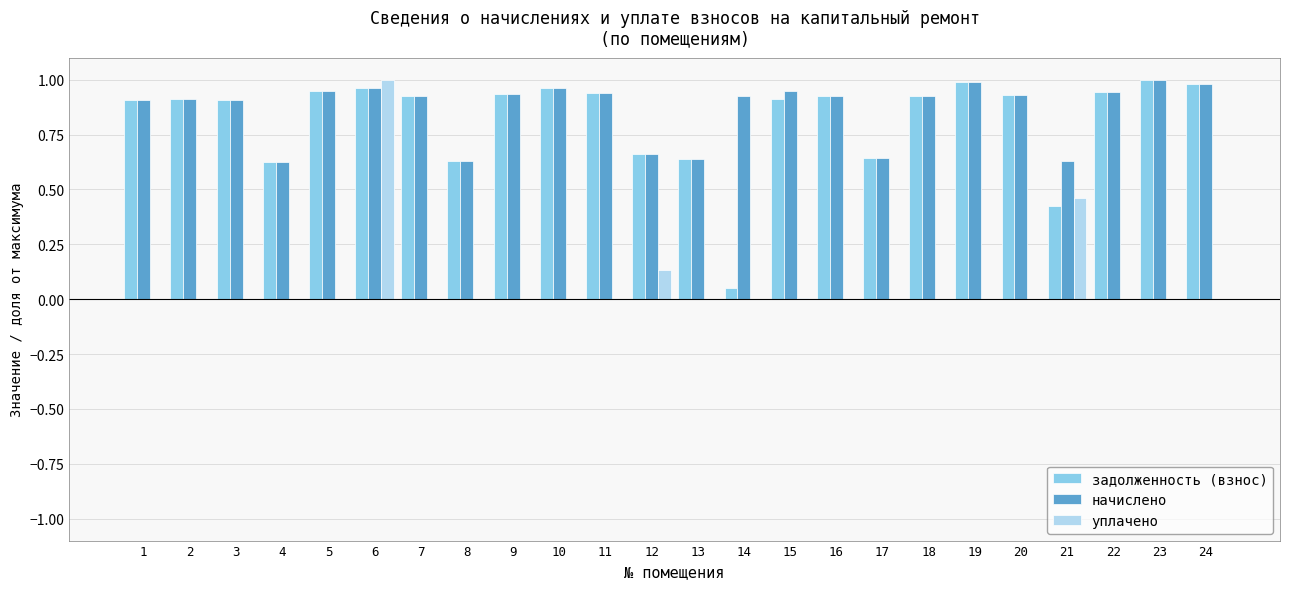

Is the value of уплачено at 17 greater than the value of задолженность (взнос) at 17?

No